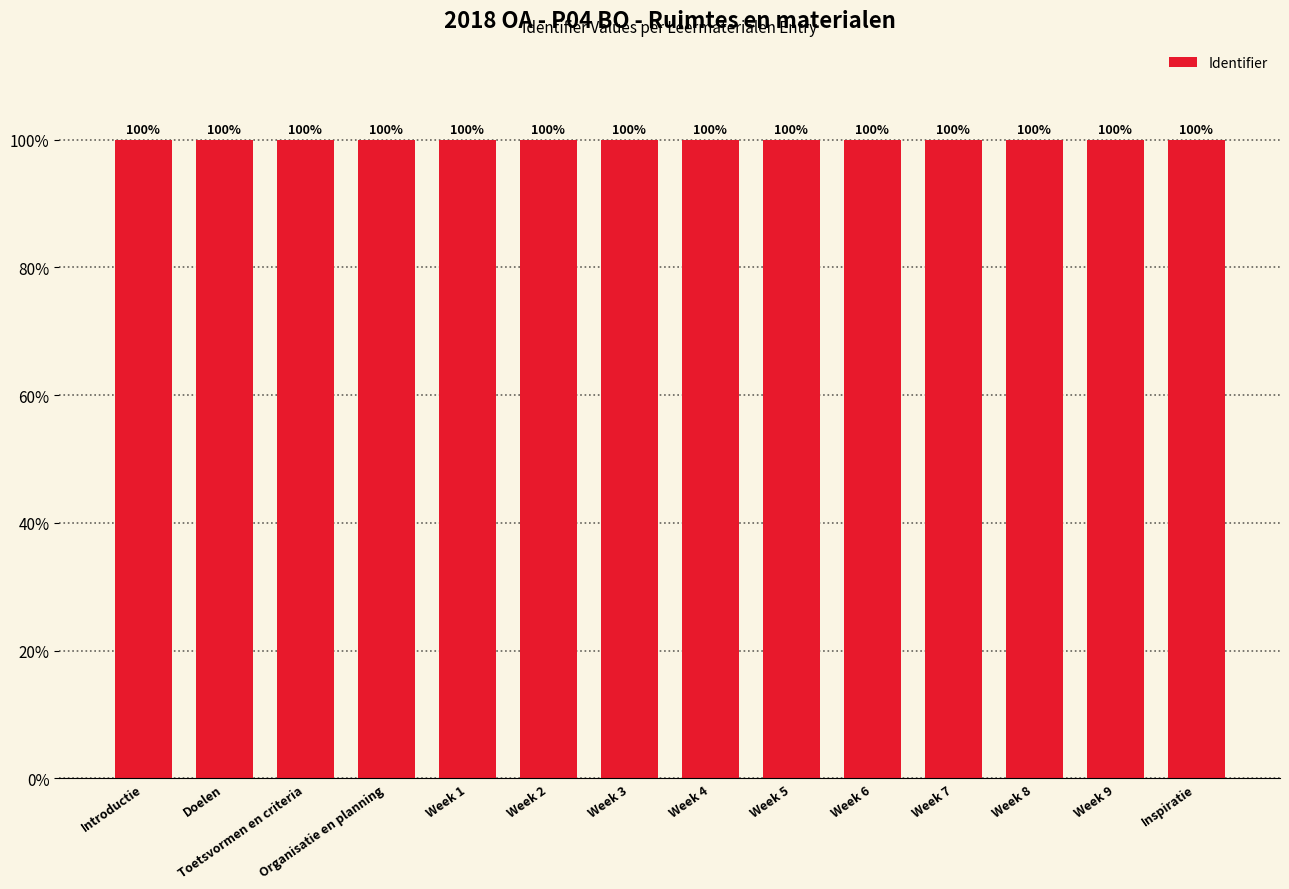

What is the greatest value displayed?

100.0